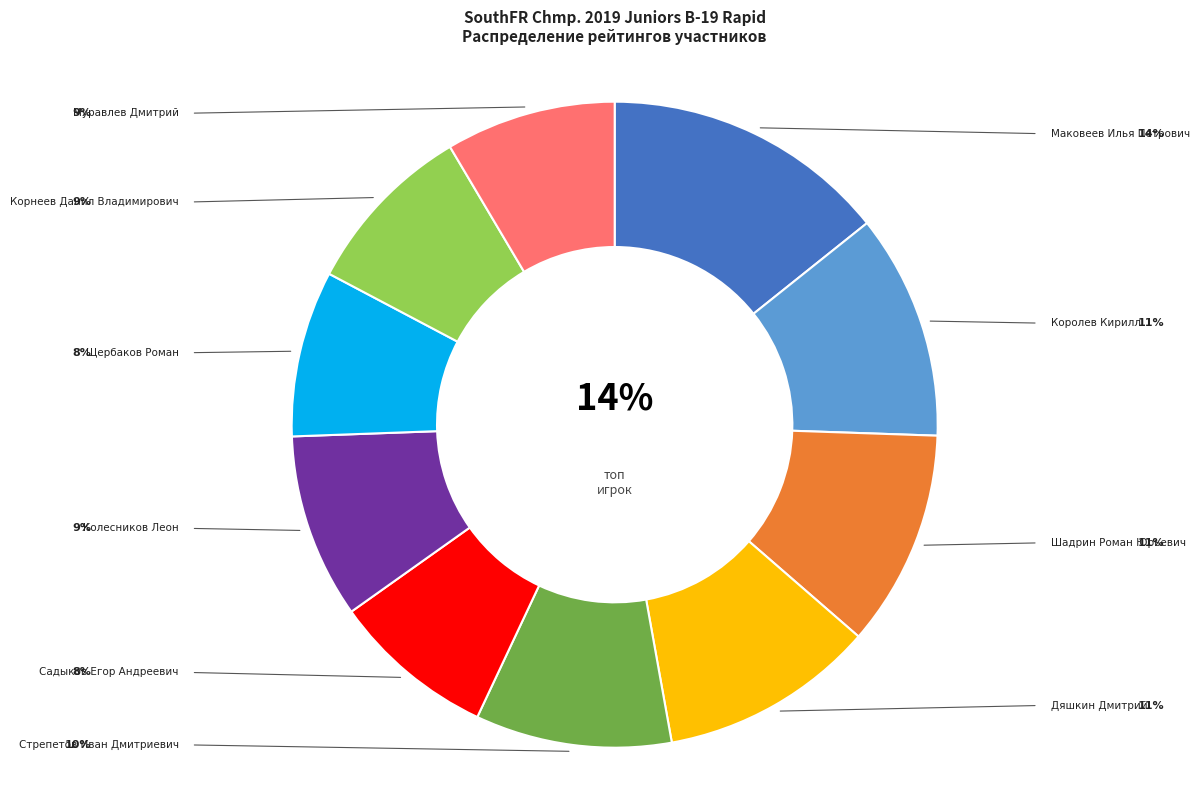

To the nearest percent, what is the difference between the largest and smallest slice percentages?

6%